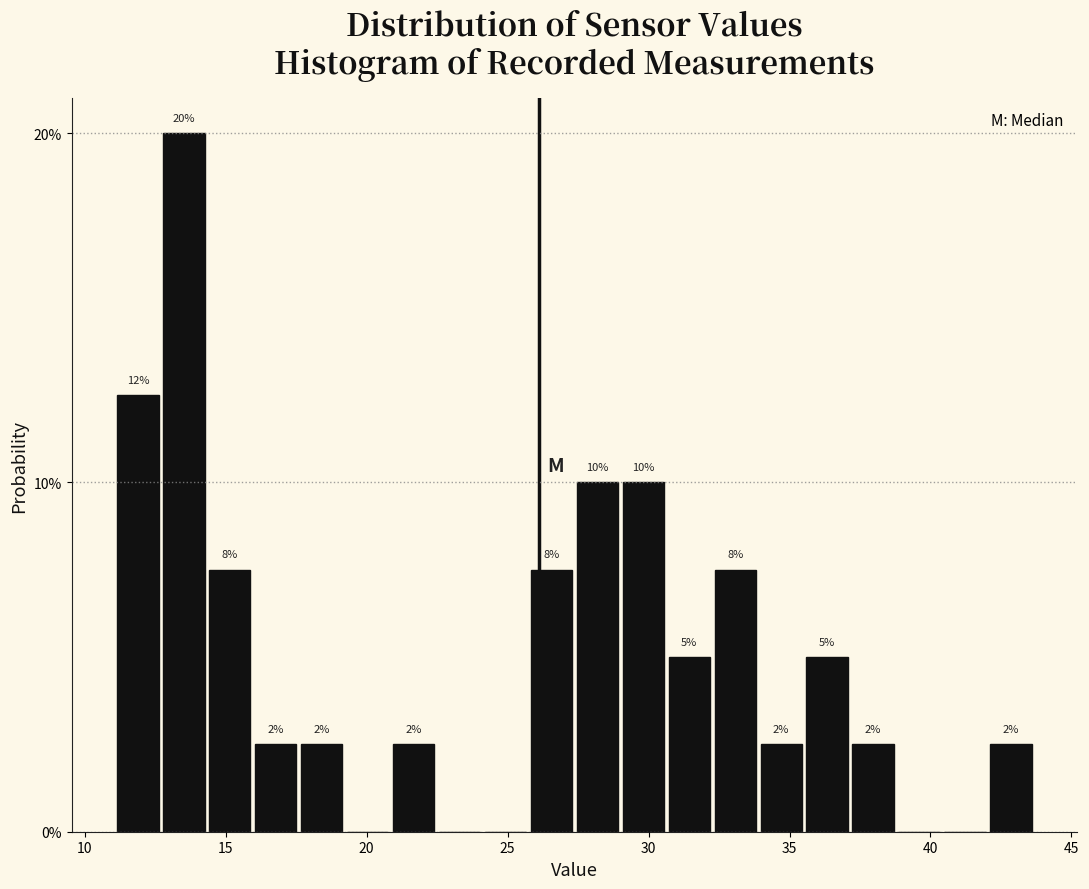

Read against the x-axis, roughly where is the centre of the tallest bar?

13.5